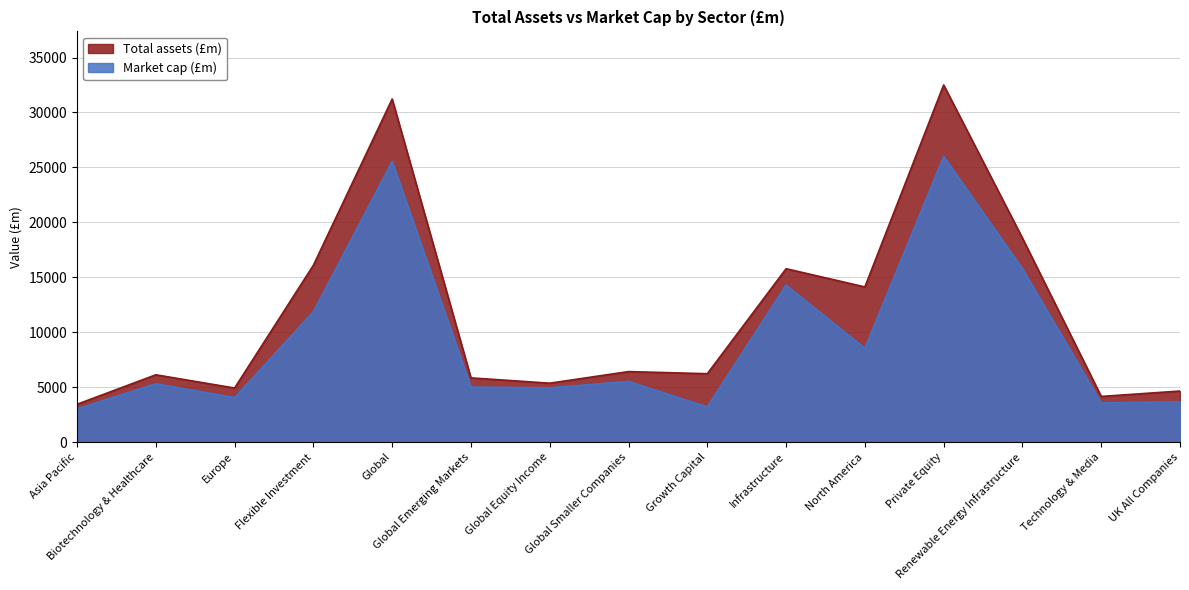

What is the sum of all Market cap (£m) values?

140312.0